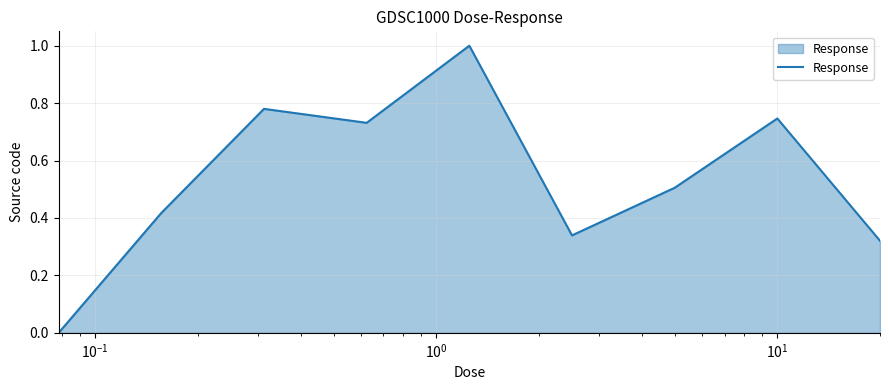

What is the difference between the maximum and minimum values?

1.0